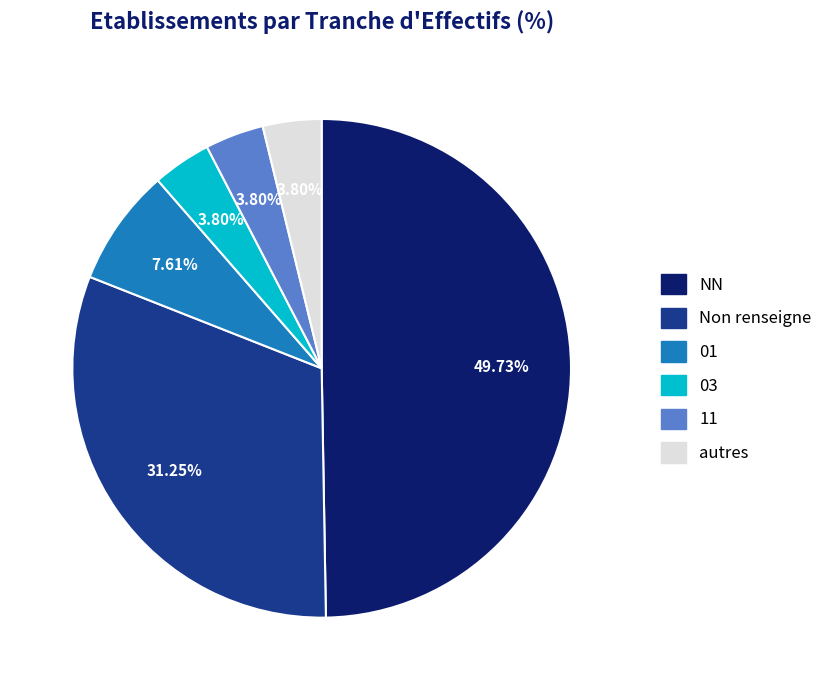

Does 01 account for over 50% of the chart?

No